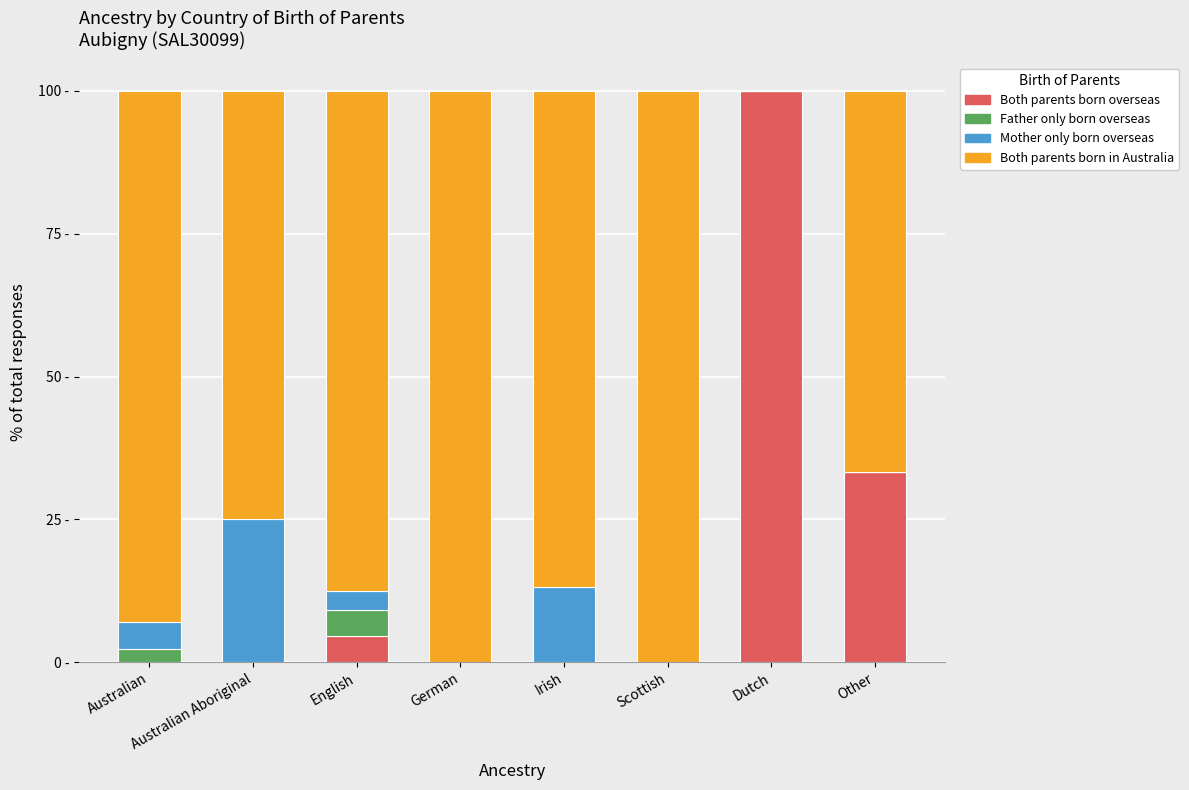

Are the bars grouped side by side (vs. stacked)?

No